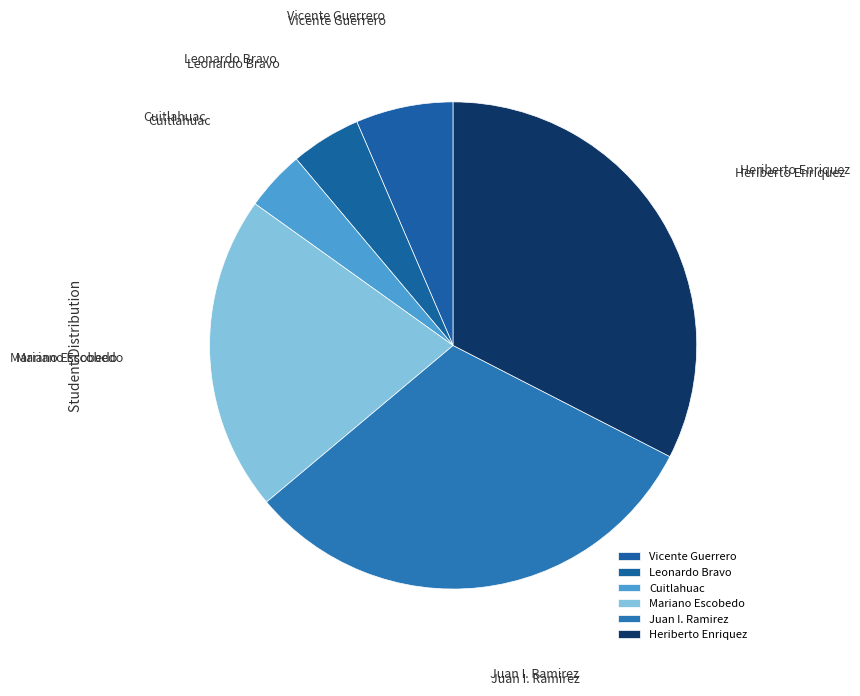

True or false: Vicente Guerrero accounts for 6% of the total.

True